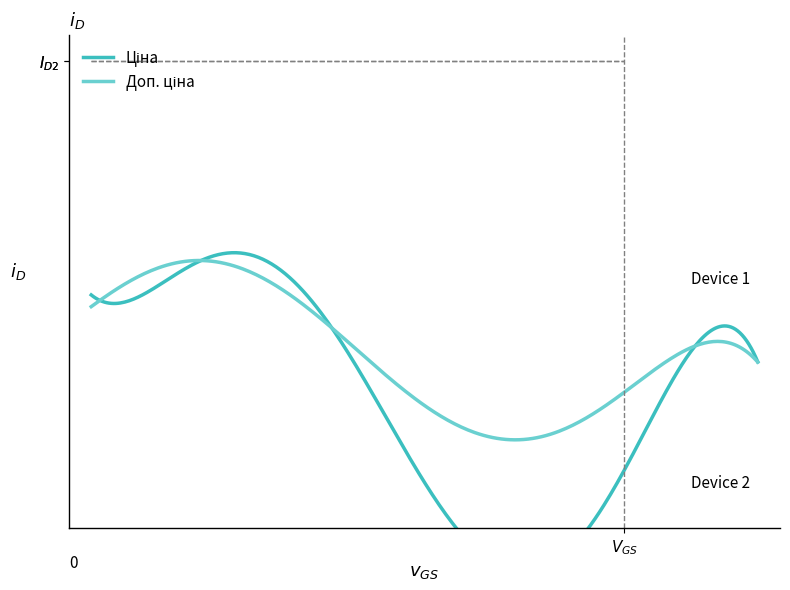

At 287682233, list the series in order from largest to smallest.

Ціна, Доп. ціна